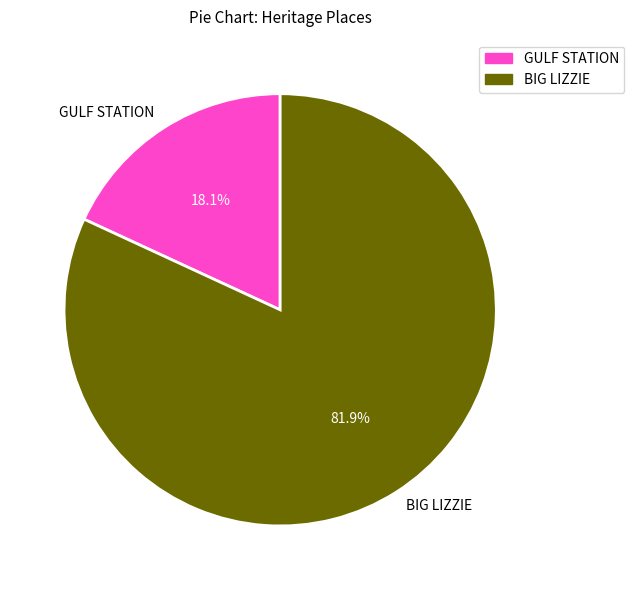

To the nearest percent, what is the average slice percentage?

50%